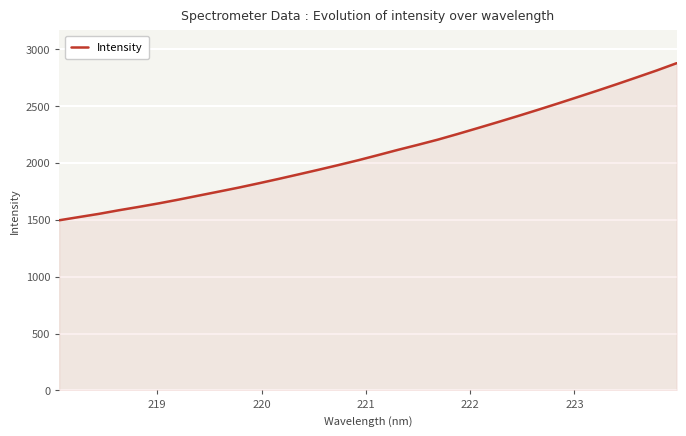

What is the maximum value shown in the chart?

2875.1